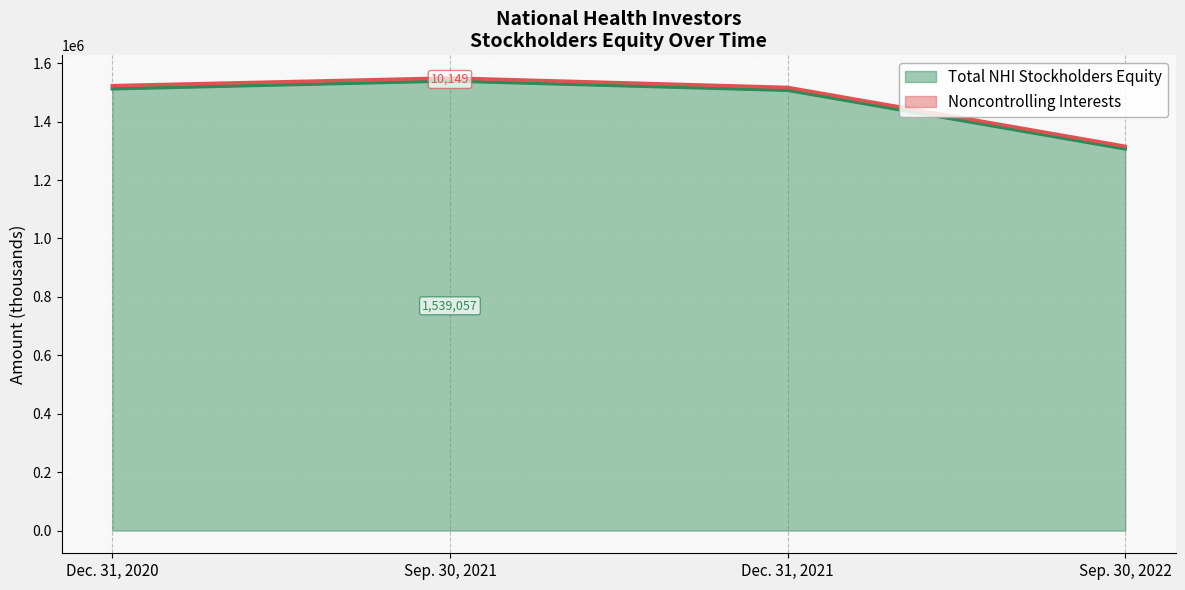

What is the change in value from Sep. 30, 2021 to Sep. 30, 2022?

-232687